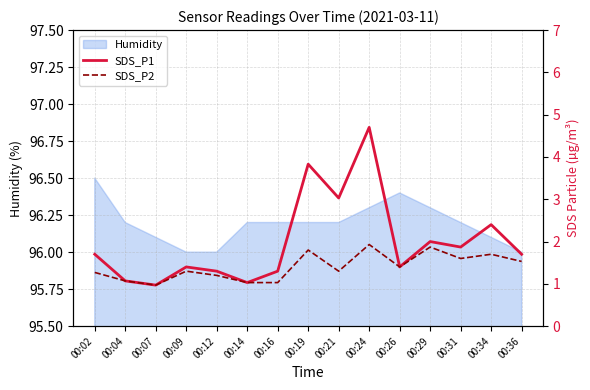

The value of SDS_P1 at 00:24 is 4.7. True or false?

True